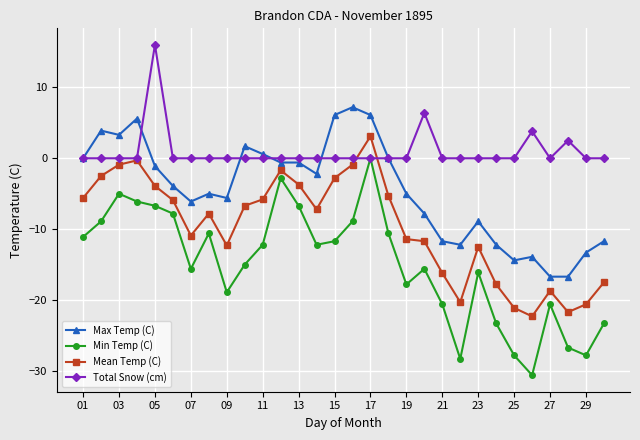

Which series has the widest spread of values?

Min Temp (C)